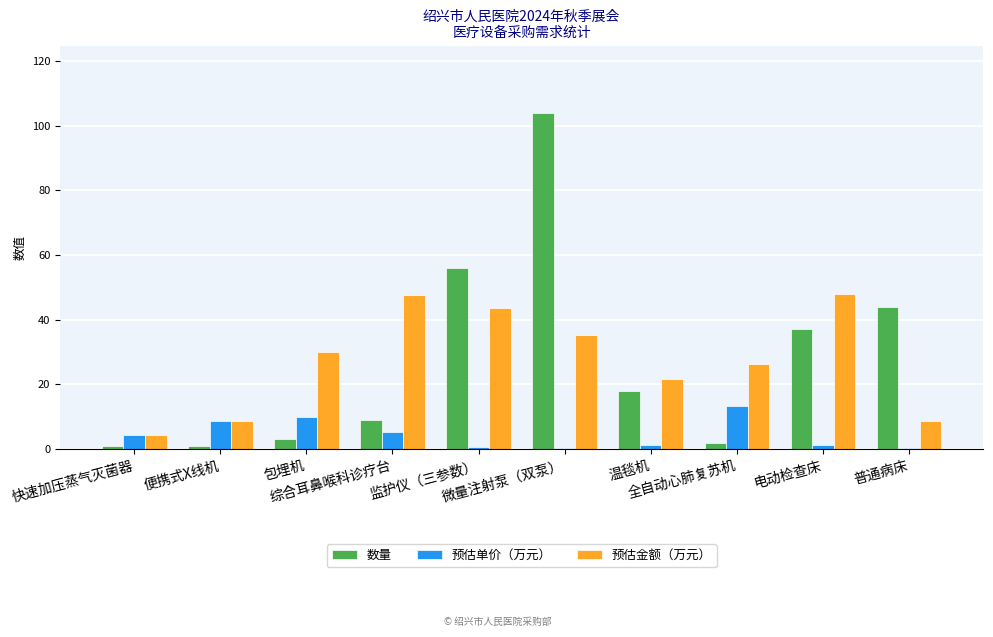

Is it true that 预估金额（万元） equals 43.7 at 监护仪（三参数）?

True